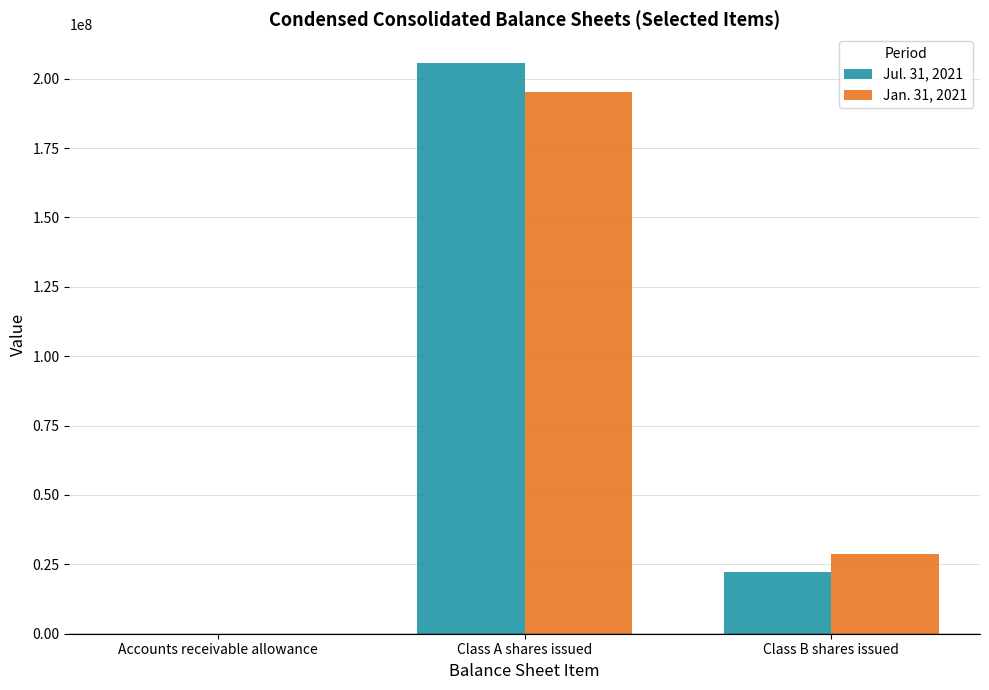

Which series has the widest spread of values?

Jul. 31, 2021